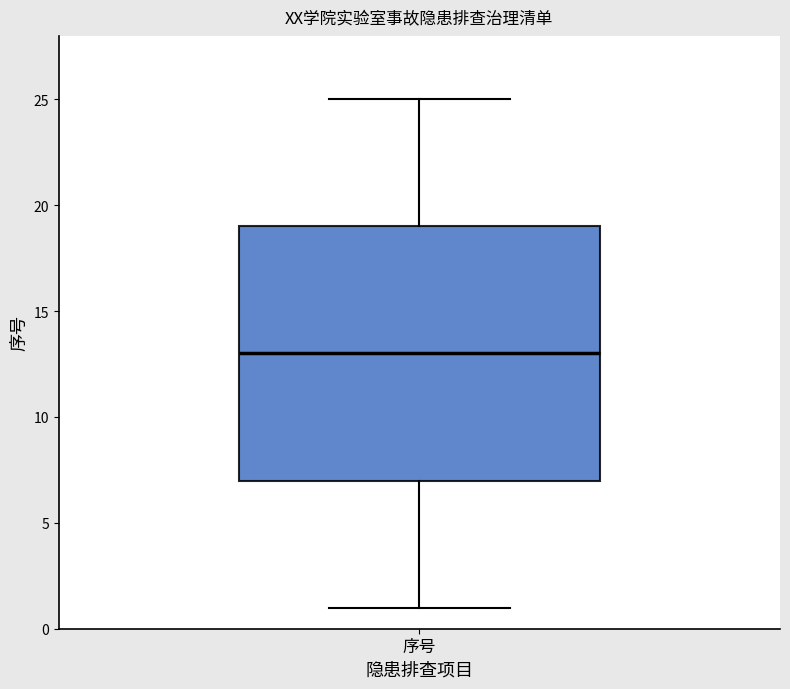

Where is the upper edge of the box for 序号 on the y-axis? The values are not printed on the chart, so give them approximately, as read against the axis.

19